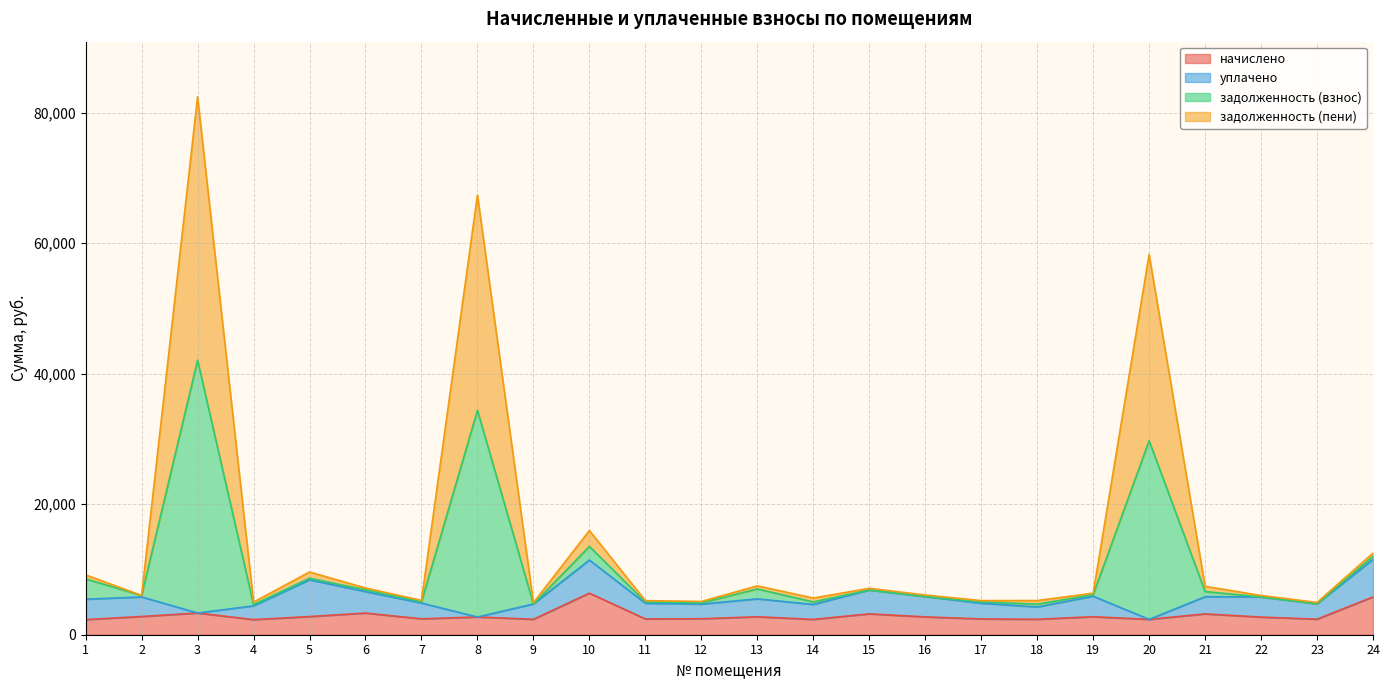

What is the difference between the highest and lowest values at 12?

2649.4